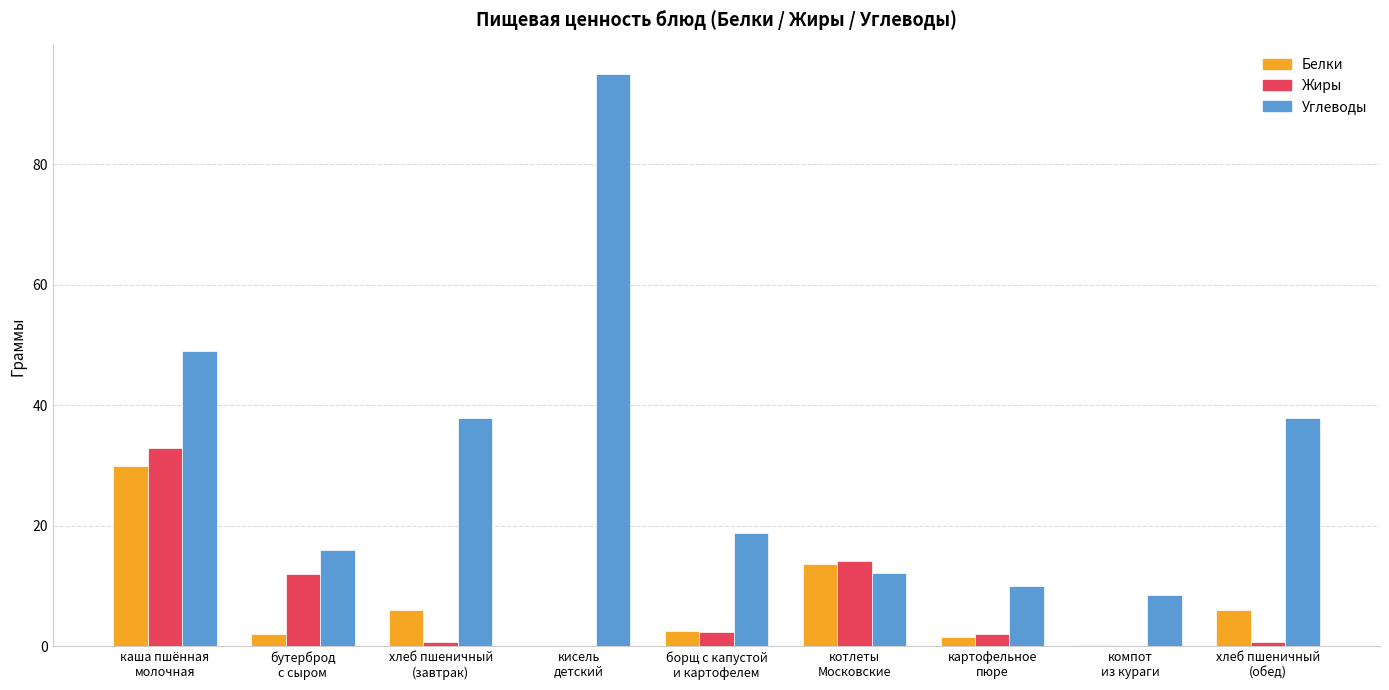

What is the sum of all Углеводы values?

285.4